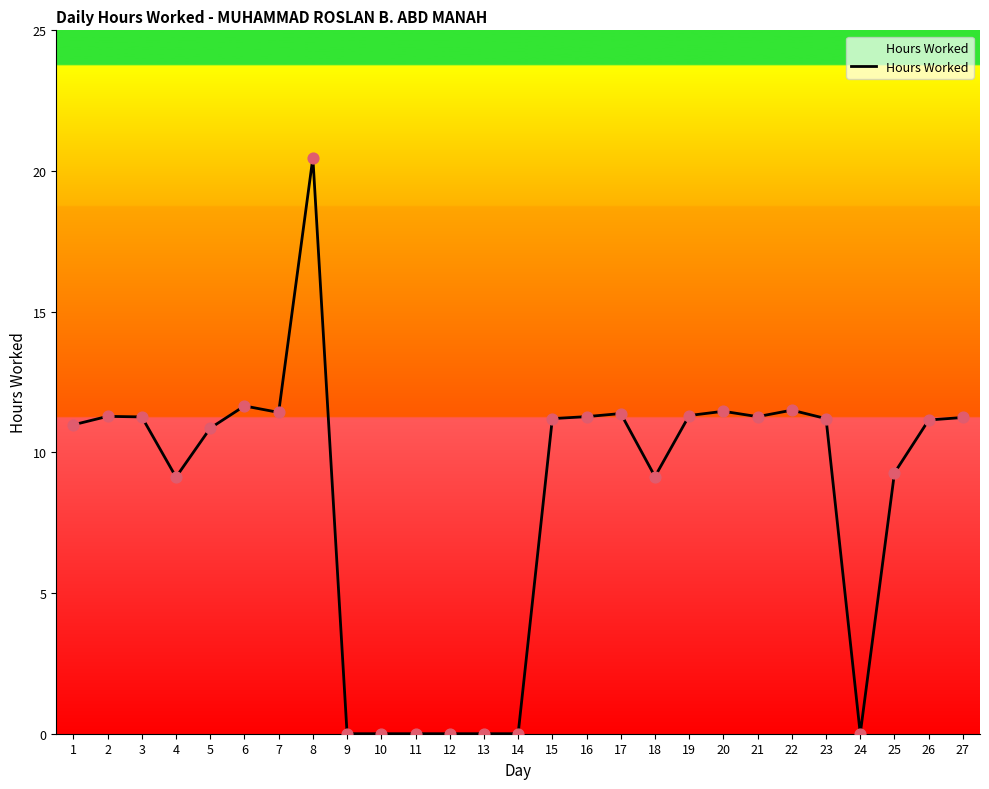

Between 9 and 6, which is larger?

6